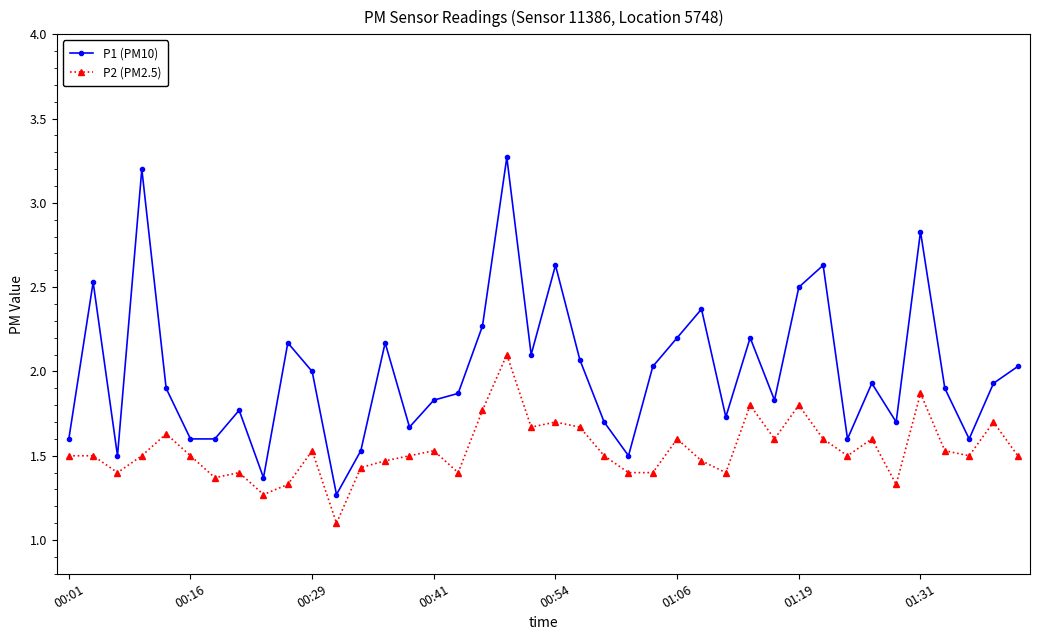

Which series has the largest range (max minus min)?

P1 (PM10)